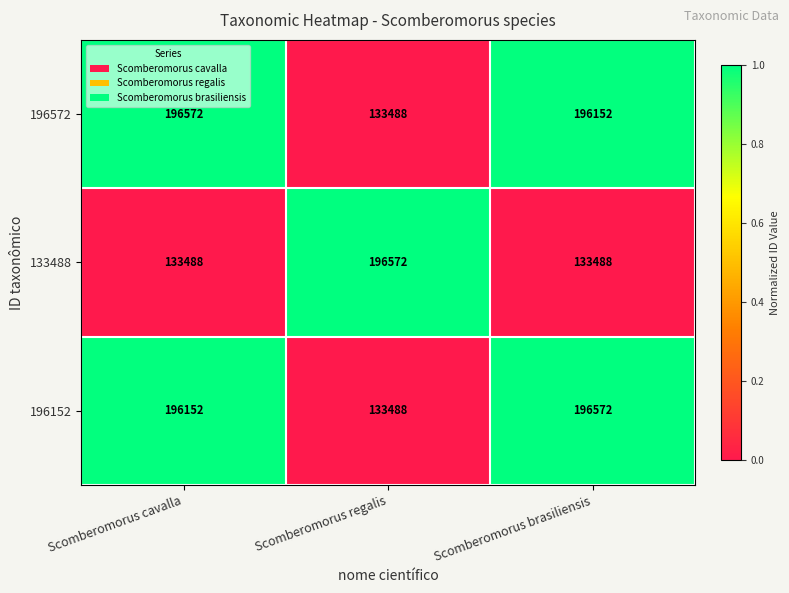

Reading left to right, transcribe all the data shown in this chart.

196572: Scomberomorus cavalla=196572	Scomberomorus regalis=133488	Scomberomorus brasiliensis=196152
133488: Scomberomorus cavalla=133488	Scomberomorus regalis=196572	Scomberomorus brasiliensis=133488
196152: Scomberomorus cavalla=196152	Scomberomorus regalis=133488	Scomberomorus brasiliensis=196572